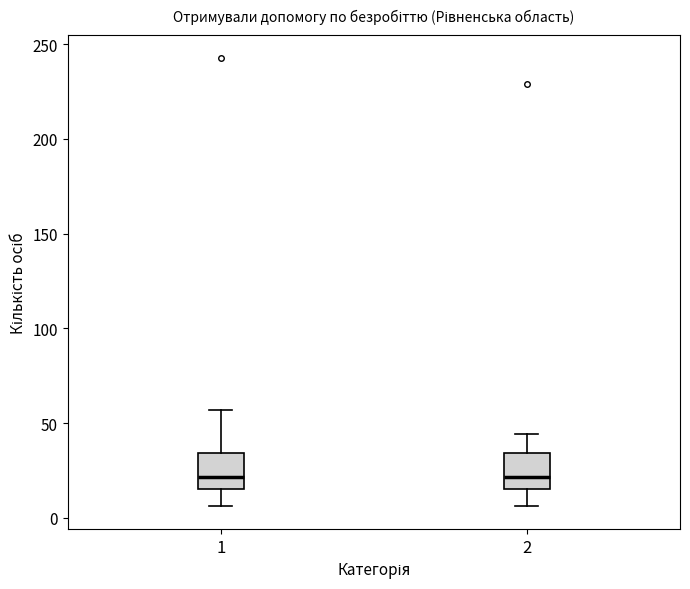

Reading left to right, read every box against the y-axis: the position of its median line, the range the box covers, and the ends of its whiskers. The values are not printed on the chart, so give them approximately, as read against the axis.

1: median 20, box 15 to 35, whiskers 5 to 55
2: median 20, box 15 to 35, whiskers 5 to 45